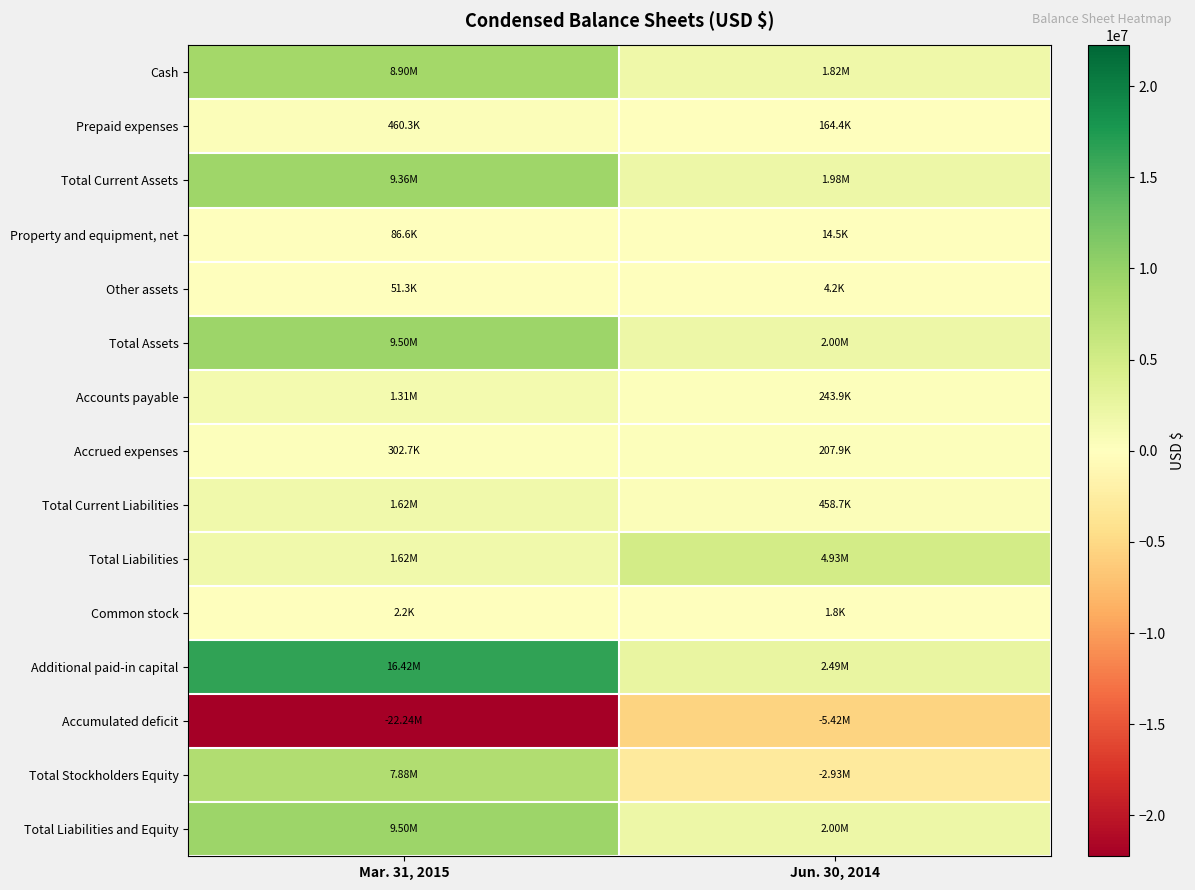

Reading left to right, list all the values displayed in this chart.

Cash: Mar. 31, 2015=8901298	Jun. 30, 2014=1817757
Prepaid expenses: Mar. 31, 2015=460302	Jun. 30, 2014=164421
Total Current Assets: Mar. 31, 2015=9361600	Jun. 30, 2014=1982178
Property and equipment, net: Mar. 31, 2015=86606	Jun. 30, 2014=14526
Other assets: Mar. 31, 2015=51344	Jun. 30, 2014=4200
Total Assets: Mar. 31, 2015=9499550	Jun. 30, 2014=2000904
Accounts payable: Mar. 31, 2015=1312991	Jun. 30, 2014=243896
Accrued expenses: Mar. 31, 2015=302706	Jun. 30, 2014=207915
Total Current Liabilities: Mar. 31, 2015=1615697	Jun. 30, 2014=458739
Total Liabilities: Mar. 31, 2015=1615697	Jun. 30, 2014=4934084
Common stock: Mar. 31, 2015=2228	Jun. 30, 2014=1848
Additional paid-in capital: Mar. 31, 2015=16420281	Jun. 30, 2014=2486309
Accumulated deficit: Mar. 31, 2015=-22238656	Jun. 30, 2014=-5421337
Total Stockholders Equity: Mar. 31, 2015=7883853	Jun. 30, 2014=-2933180
Total Liabilities and Equity: Mar. 31, 2015=9499550	Jun. 30, 2014=2000904